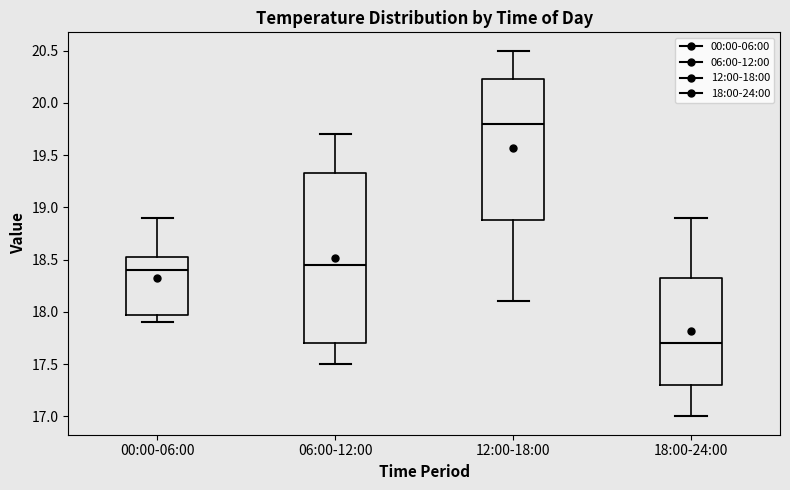

Where is the lower edge of the box for 00:00-06:00 on the y-axis? The values are not printed on the chart, so give them approximately, as read against the axis.

18.00